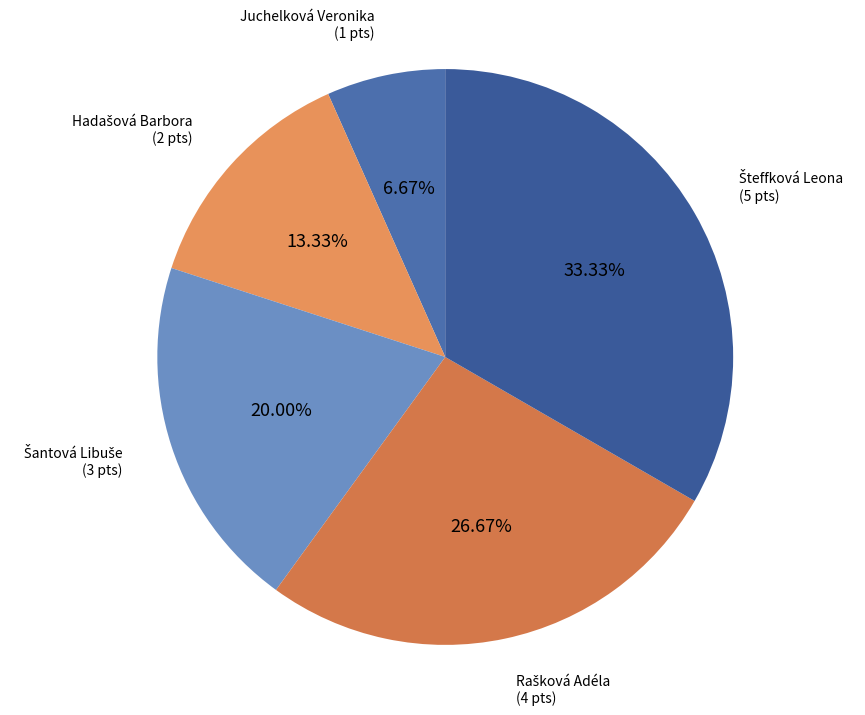

Which category has the smallest portion of the pie?

Juchelková Veronika